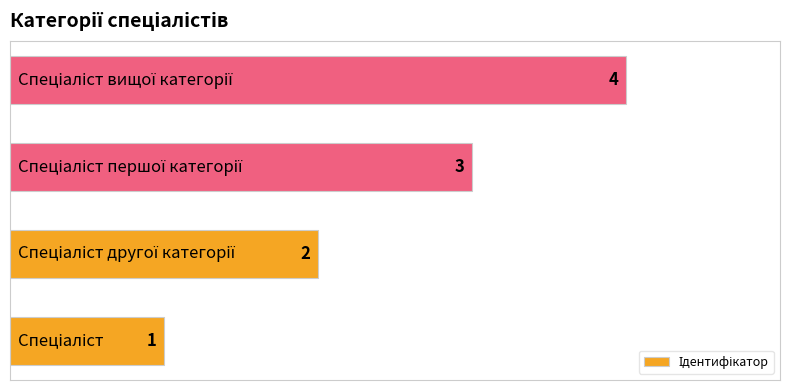

How many values are between 2 and 4?

3